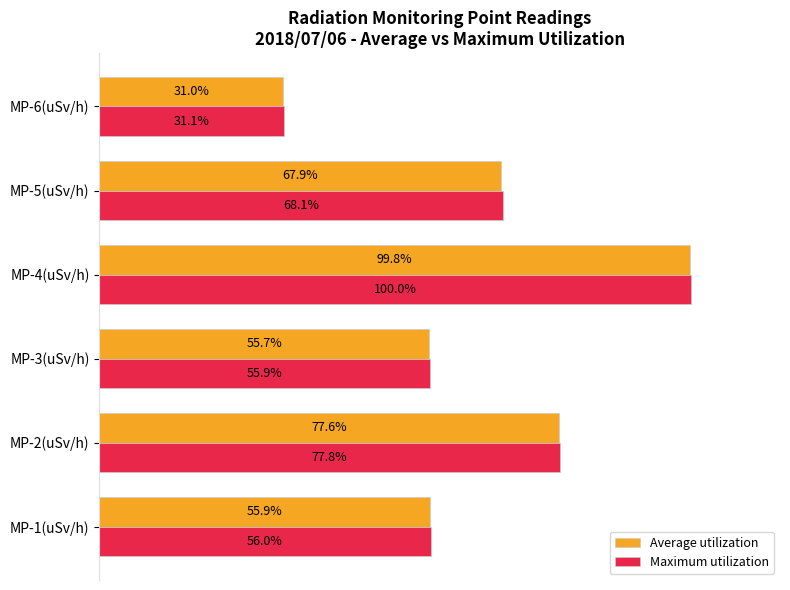

Which series has the widest spread of values?

Maximum utilization